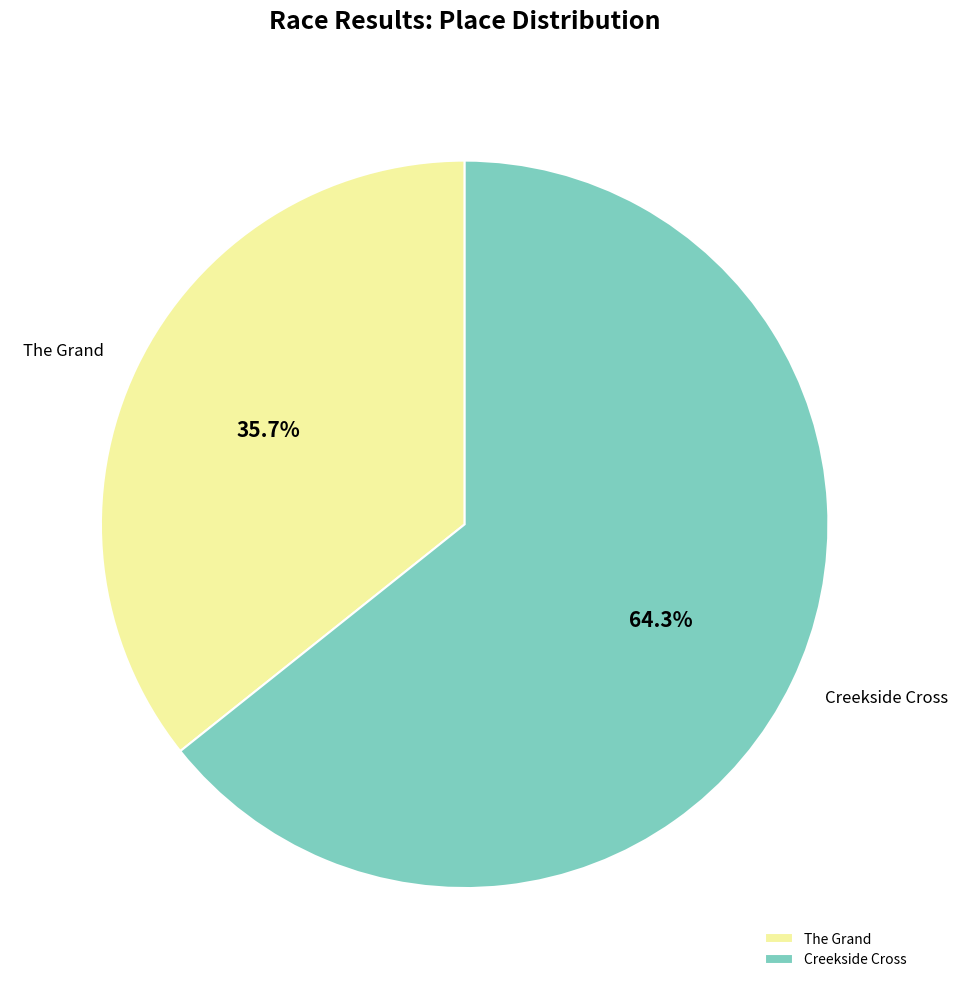

What is the majority slice?

Creekside Cross